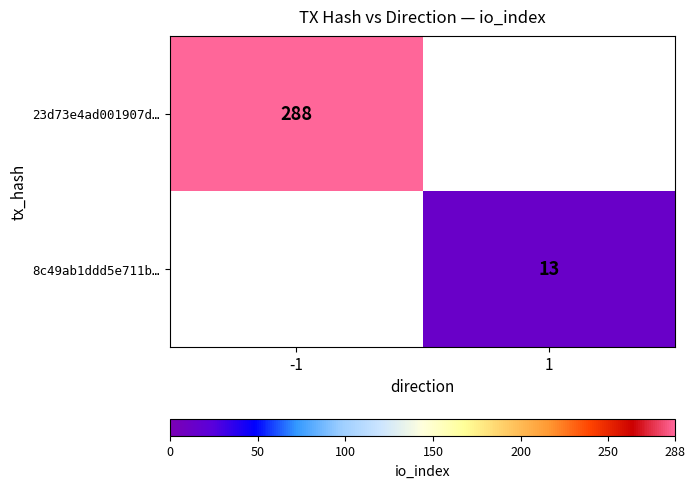

Is it true that 23d73e4ad001907d… equals 65 at -1?

False